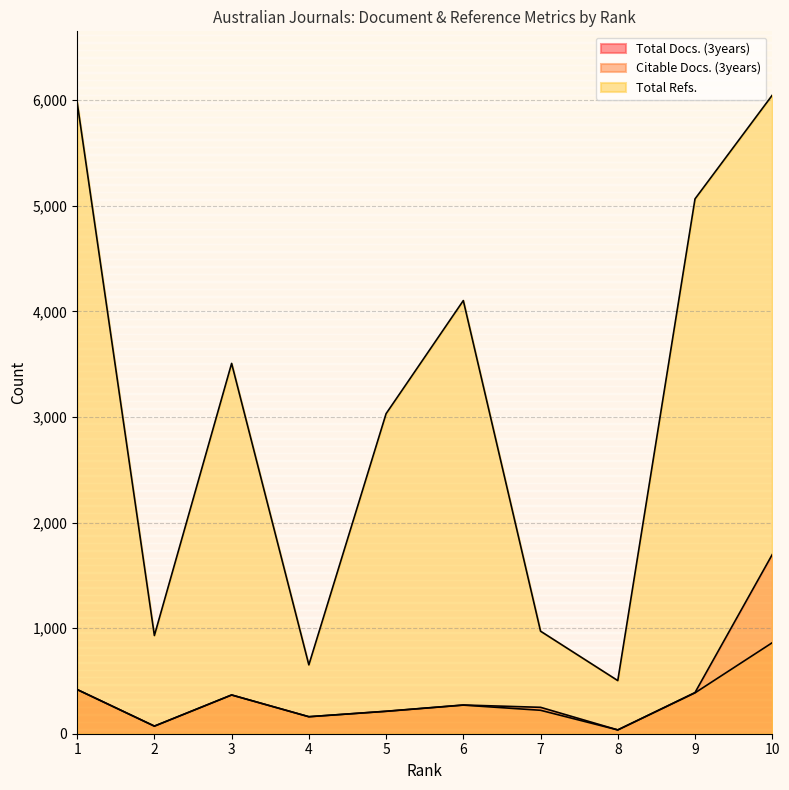

True or false: Citable Docs. (3years) has more than 2 interior local peaks.

False